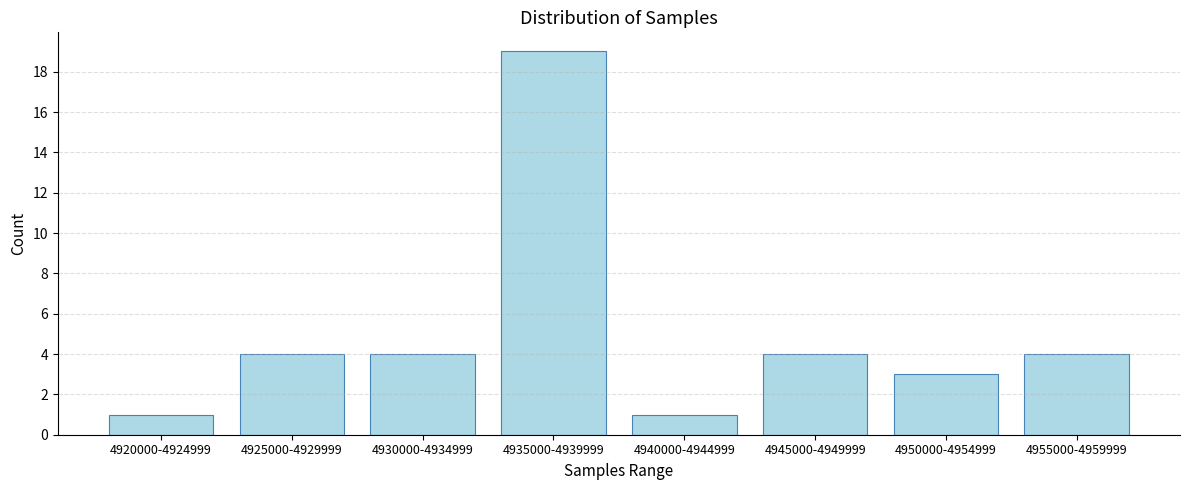

Reading left to right, extract all data points from this chart.

1	4	4	19	1	4	3	4